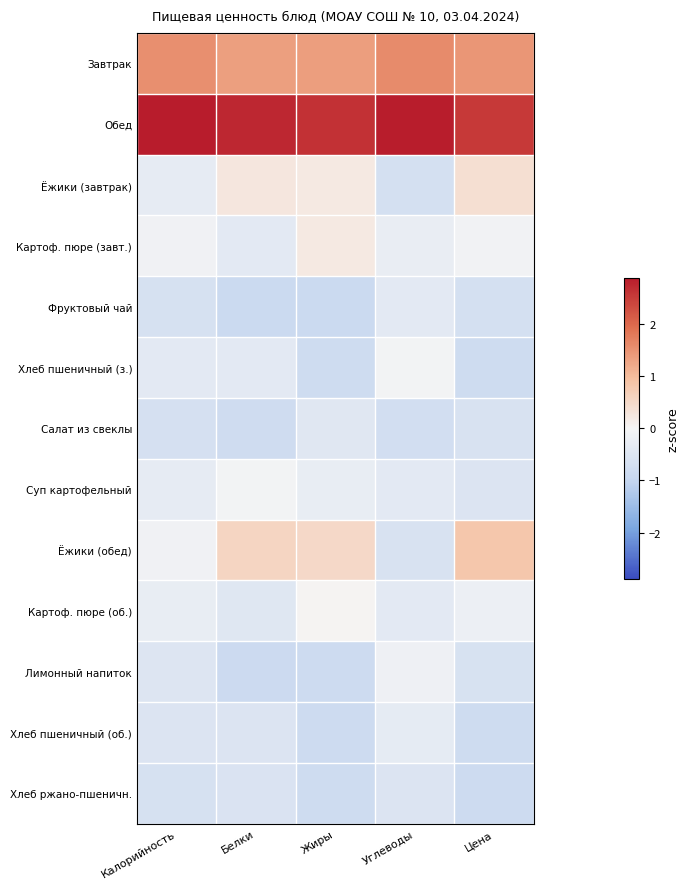

Which series has the largest total across all categories?

Обед